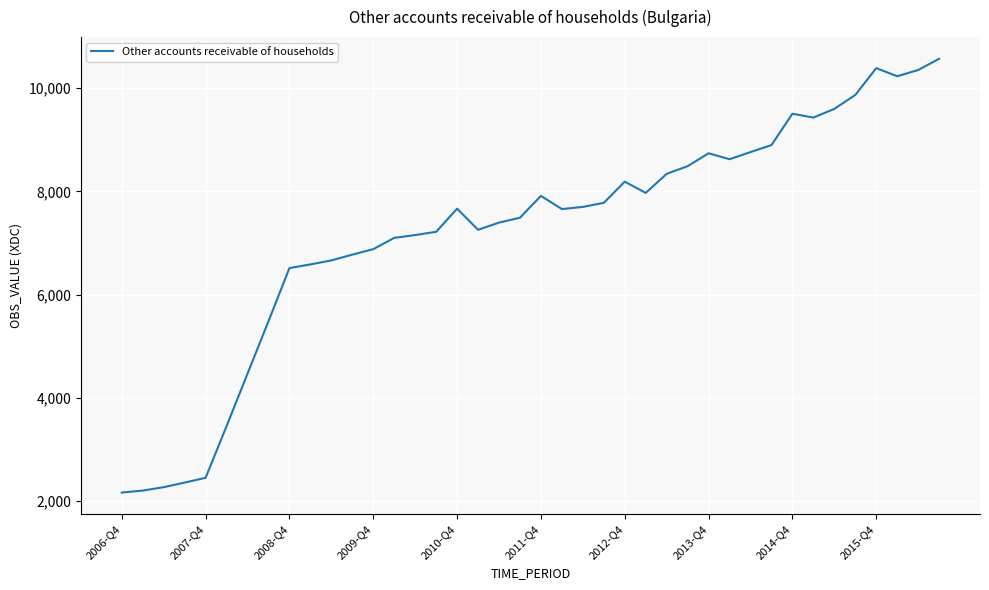

Is this an area chart (filled region under the line)?

No